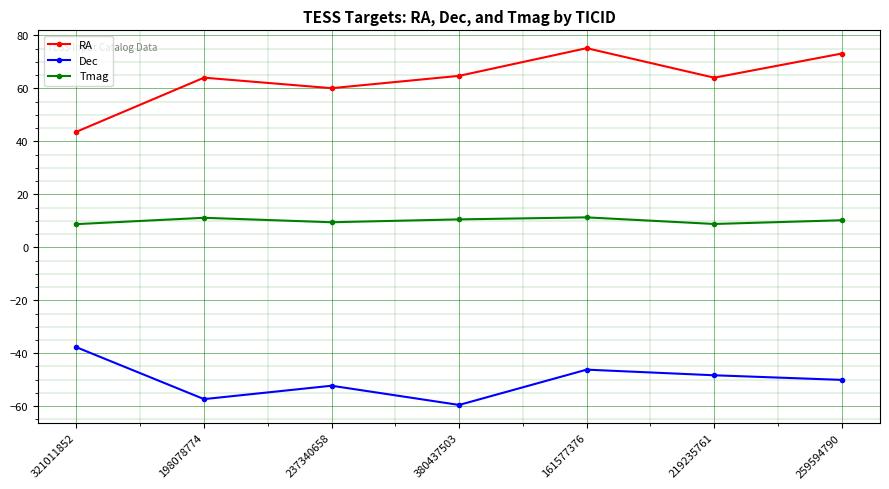

What is the label of the 1st point from the right?

259594790